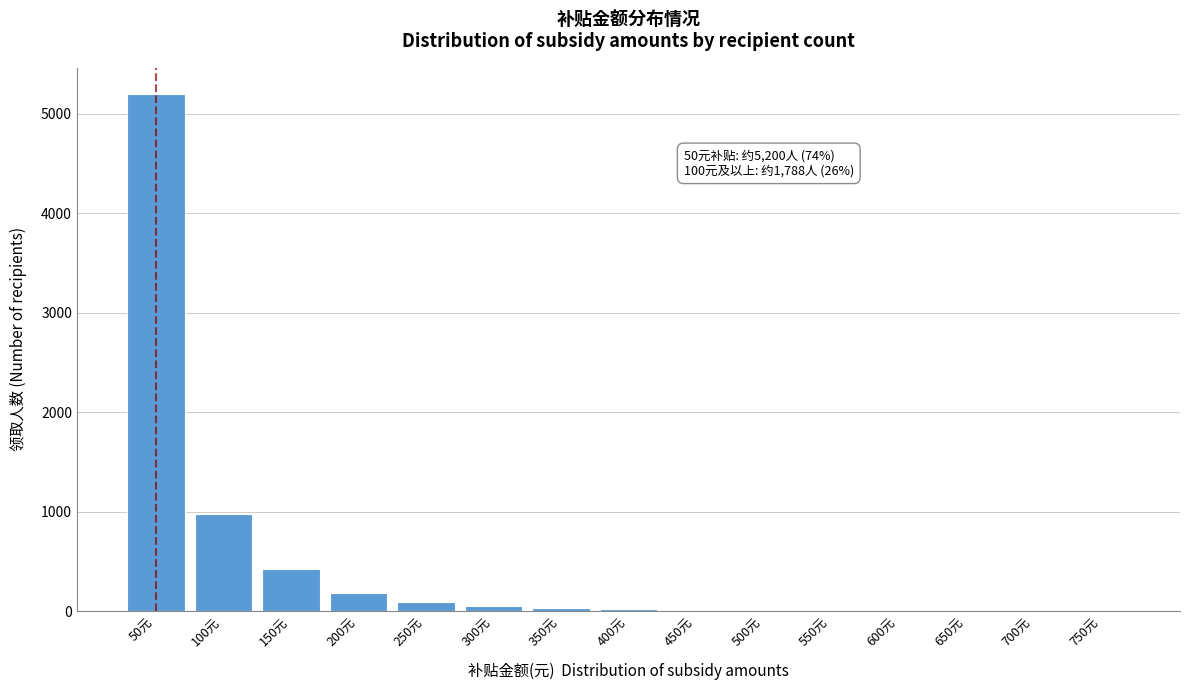

At which label is the value closest to 2600?

100元